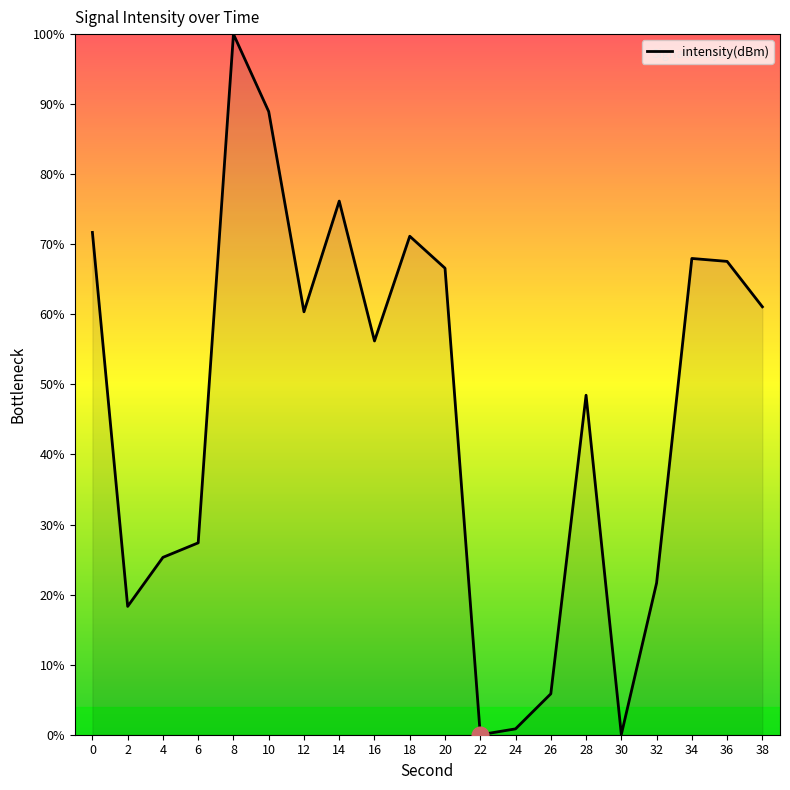

At which label is the value closest to 50?

28